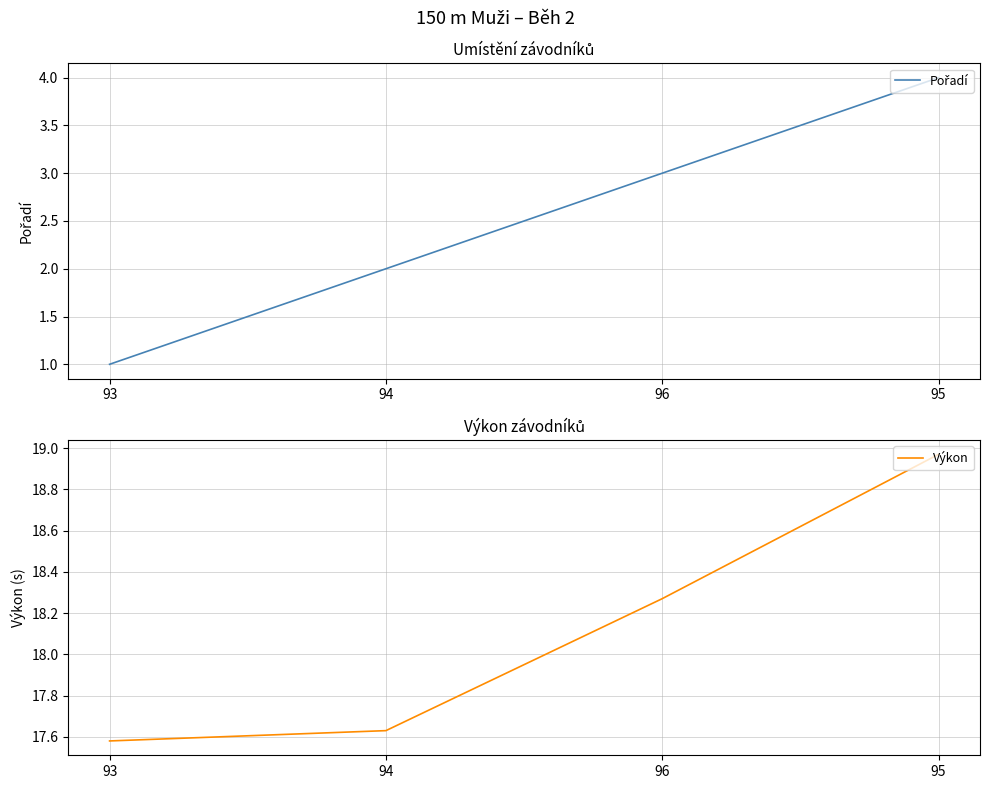

The Výkon series shows 17.6 at 93. True or false?

True